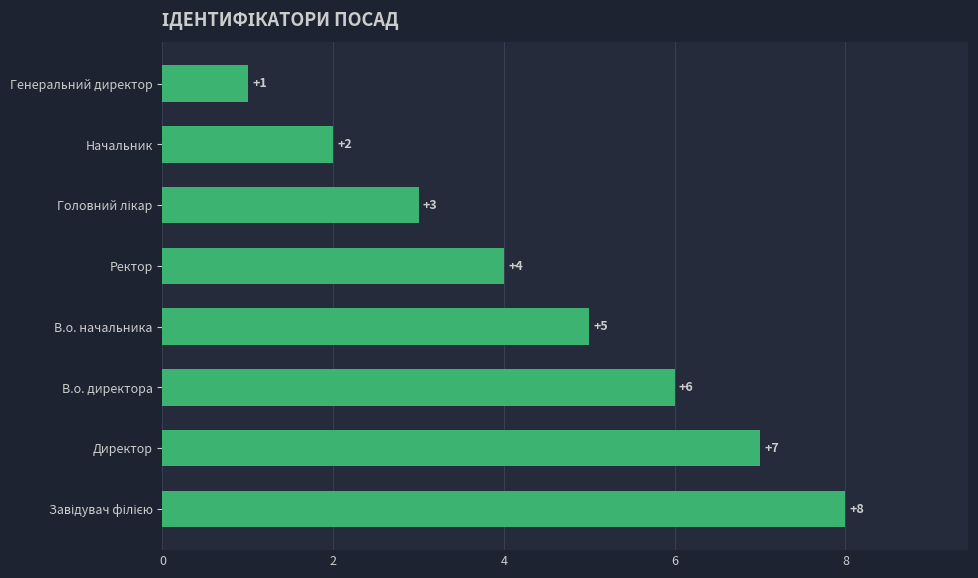

What is the sum of all values?

36